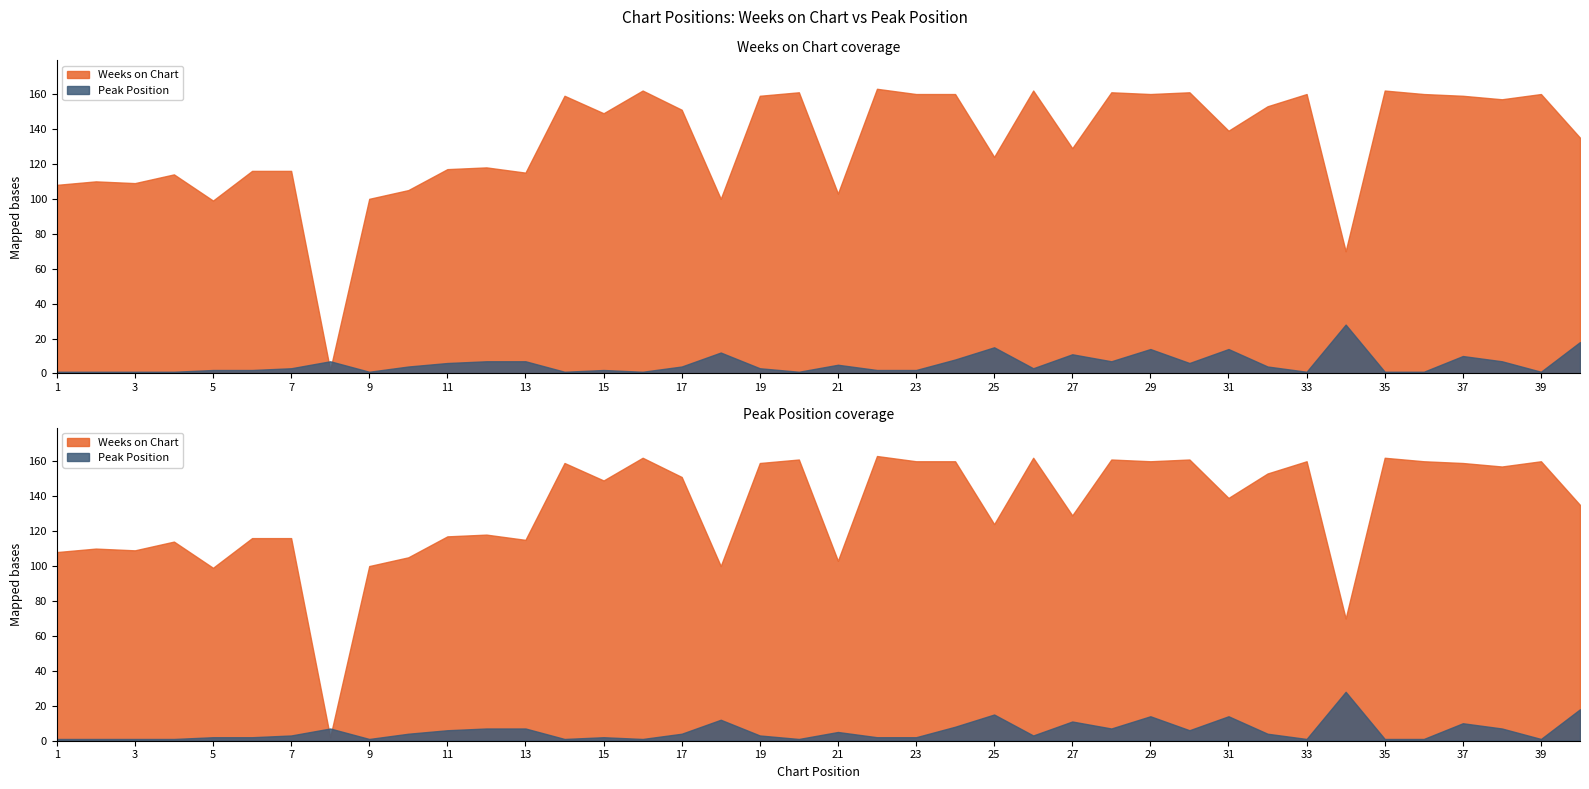

How many values in the Peak Position series are below 4?

20